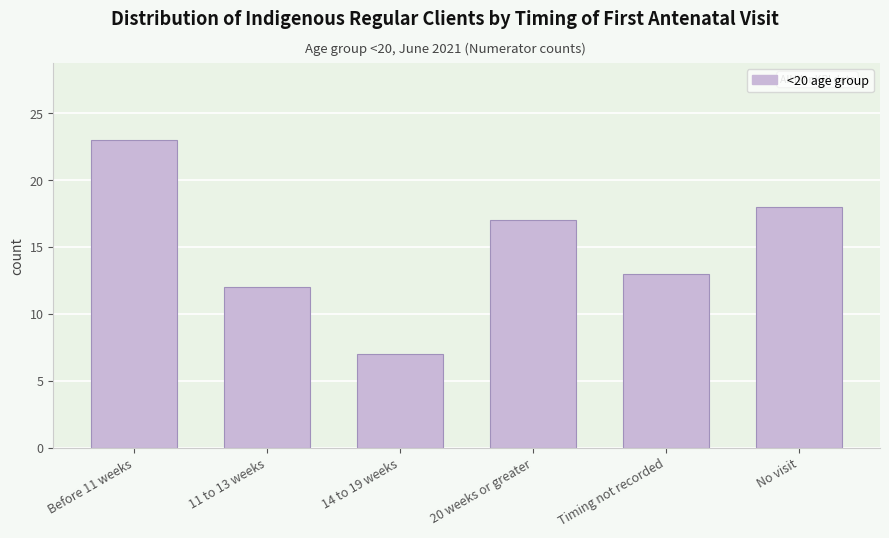

Reading left to right, list all the values displayed in this chart.

Before 11 weeks=23	11 to 13 weeks=12	14 to 19 weeks=7	20 weeks or greater=17	Timing not recorded=13	No visit=18